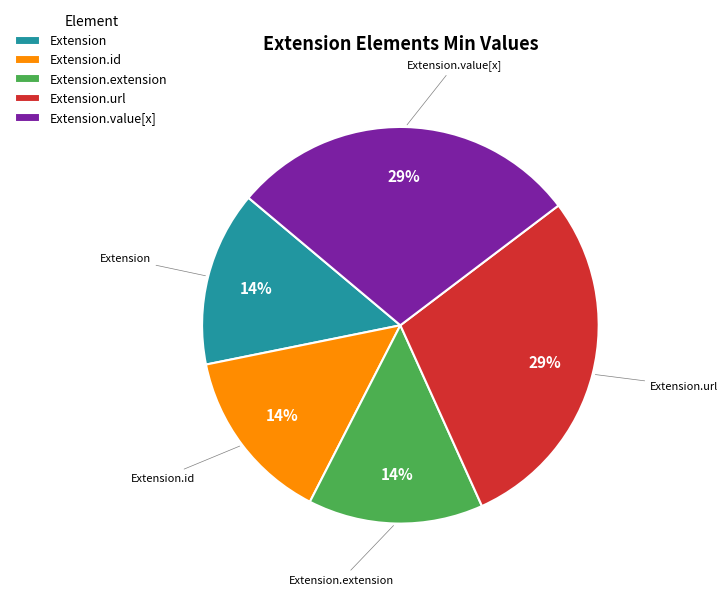

What is the ratio of the value at Extension to the value at Extension.extension?

1.0